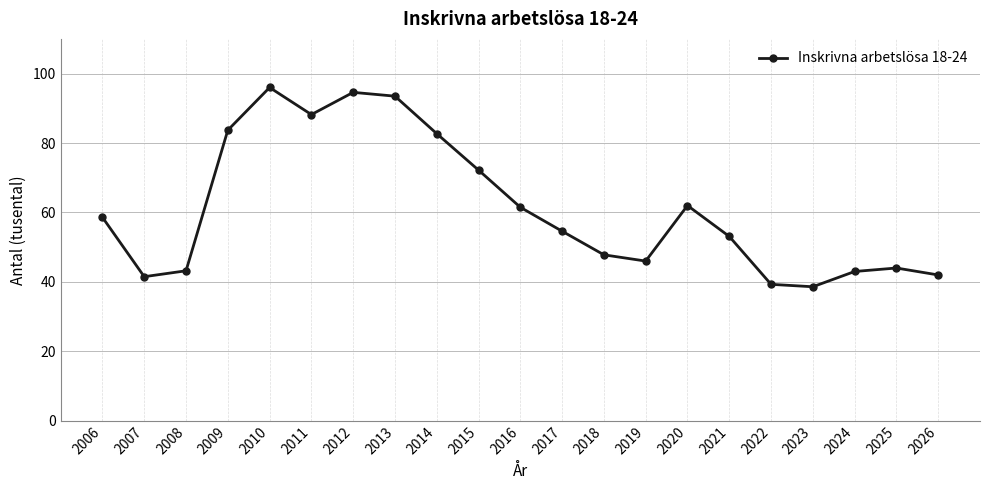

Read the value at 2021.

53.1